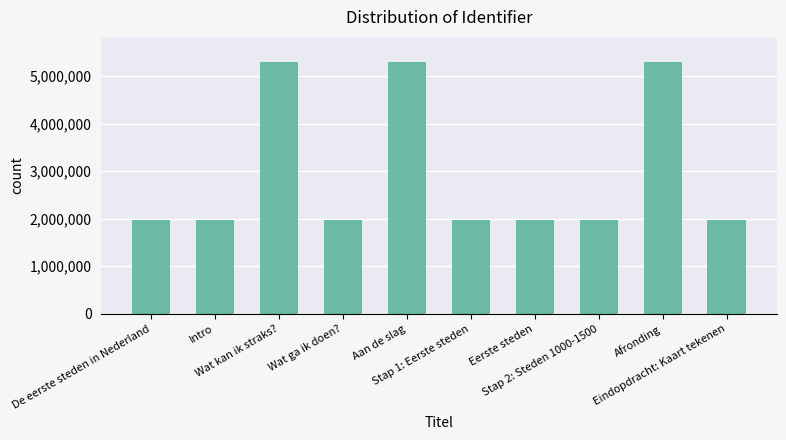

What is the difference between the maximum and minimum values?

3323681